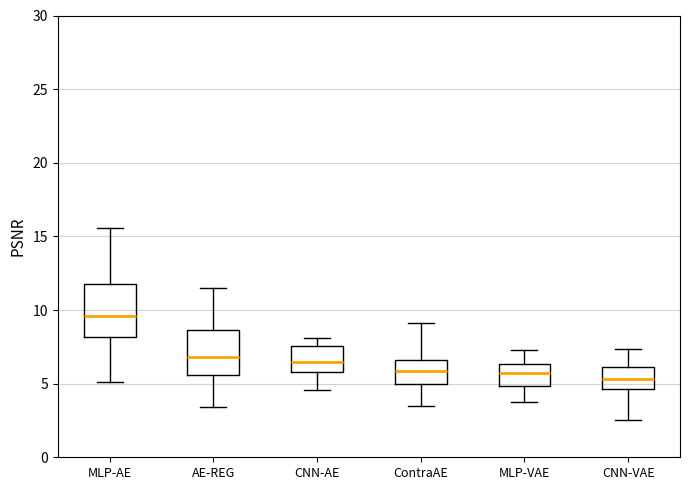

Reading left to right, read every box against the y-axis: the position of its median line, the range the box covers, and the ends of its whiskers. The values are not printed on the chart, so give them approximately, as read against the axis.

MLP-AE: median 9.5, box 8.0 to 12.0, whiskers 5.0 to 15.5
AE-REG: median 7.0, box 5.5 to 8.5, whiskers 3.5 to 11.5
CNN-AE: median 6.5, box 6.0 to 7.5, whiskers 4.5 to 8.0
ContraAE: median 6.0, box 5.0 to 6.5, whiskers 3.5 to 9.0
MLP-VAE: median 5.5, box 5.0 to 6.5, whiskers 3.5 to 7.5
CNN-VAE: median 5.5, box 4.5 to 6.0, whiskers 2.5 to 7.5